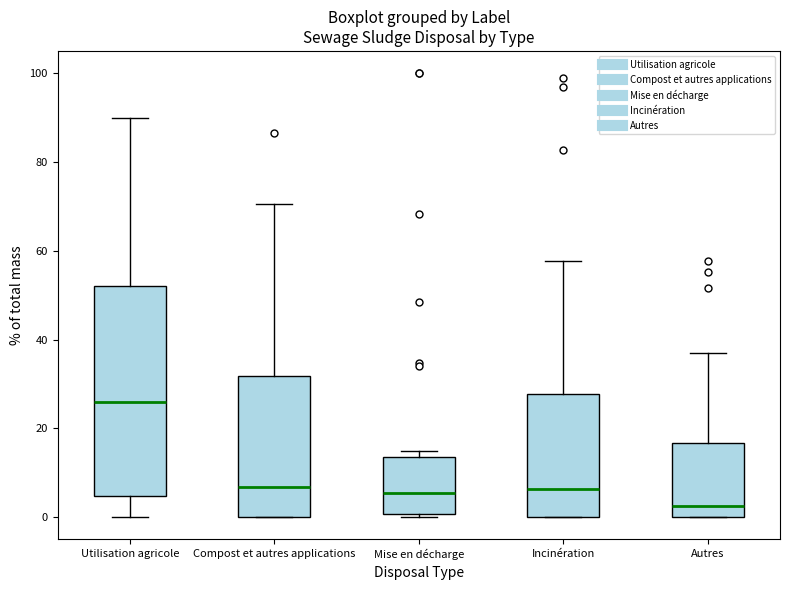

Where does the upper whisker of the box for Autres end on the y-axis? The values are not printed on the chart, so give them approximately, as read against the axis.

36